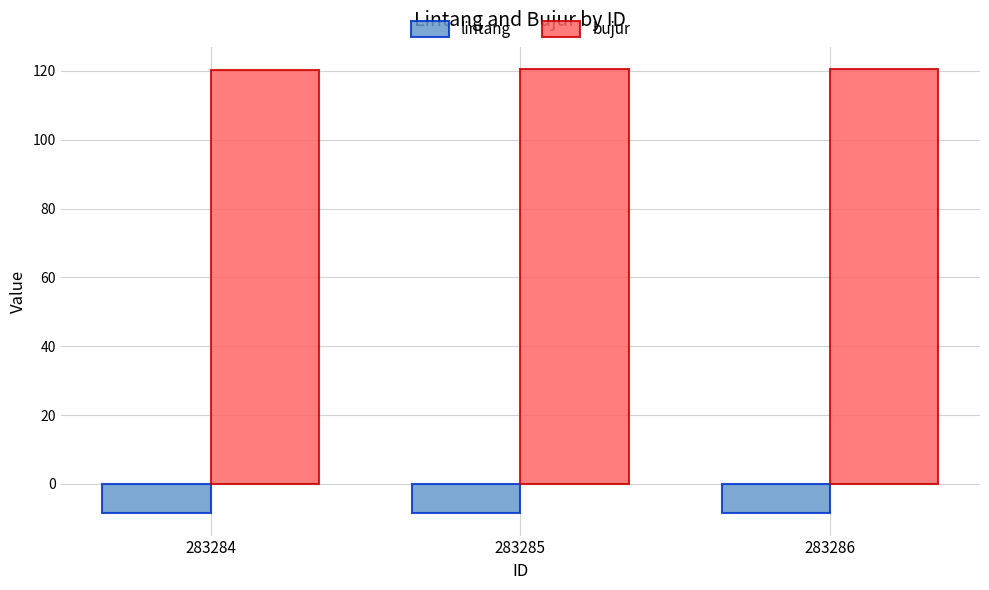

List the series in order of their peak value, lowest first.

lintang, bujur